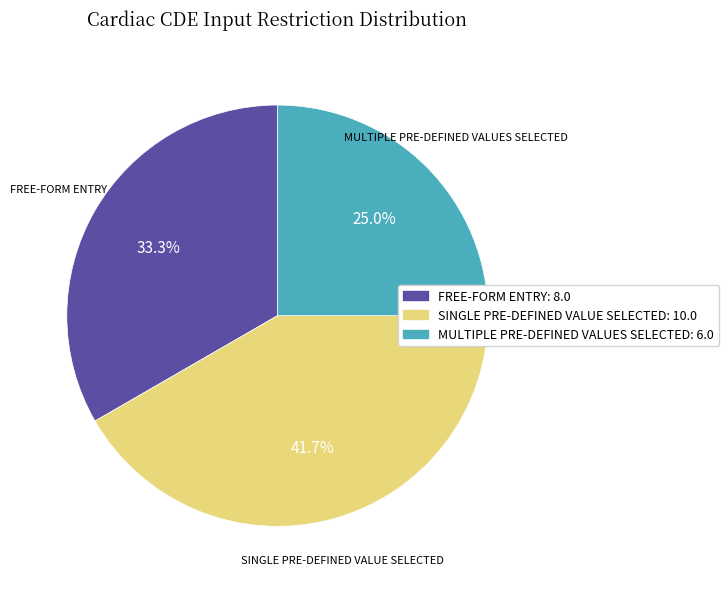

Count the number of slices in the pie.

3